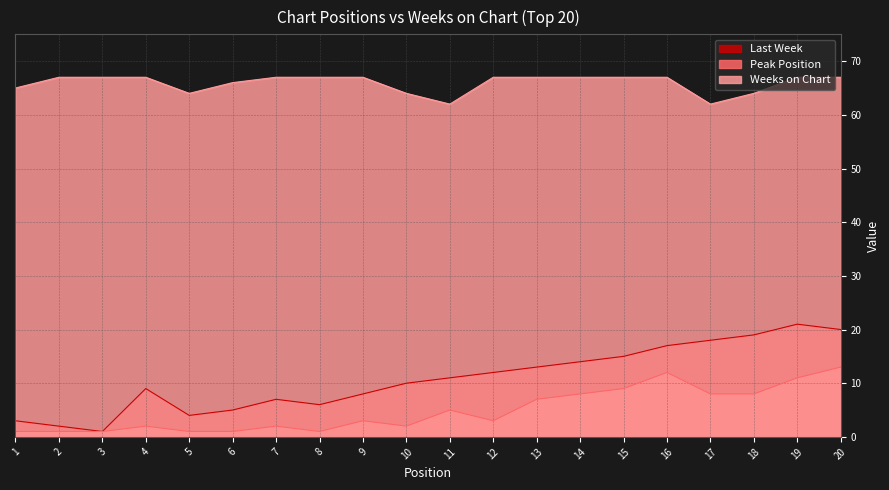

Does the chart have visible grid lines?

Yes